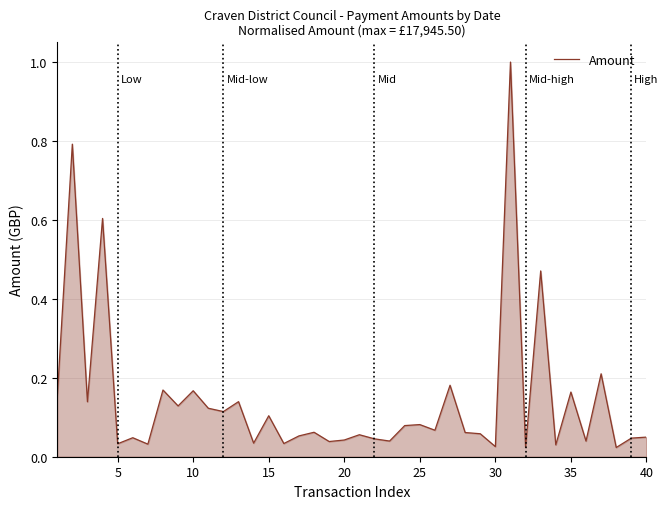

How many lines are shown in the chart?

1